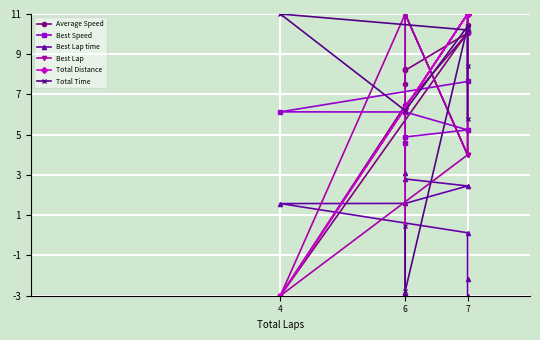

Between 4 and 6, which series saw the biggest shift?

Best Lap